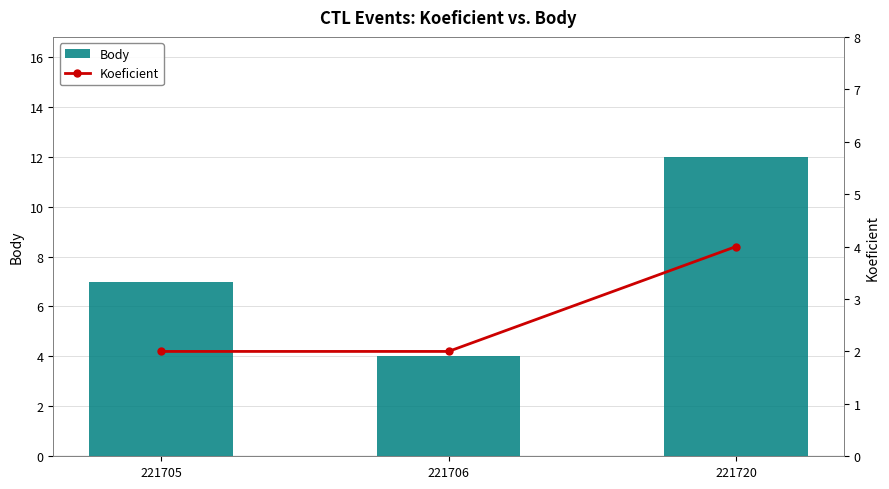

What is the difference between the maximum and minimum values in the Body series?

8